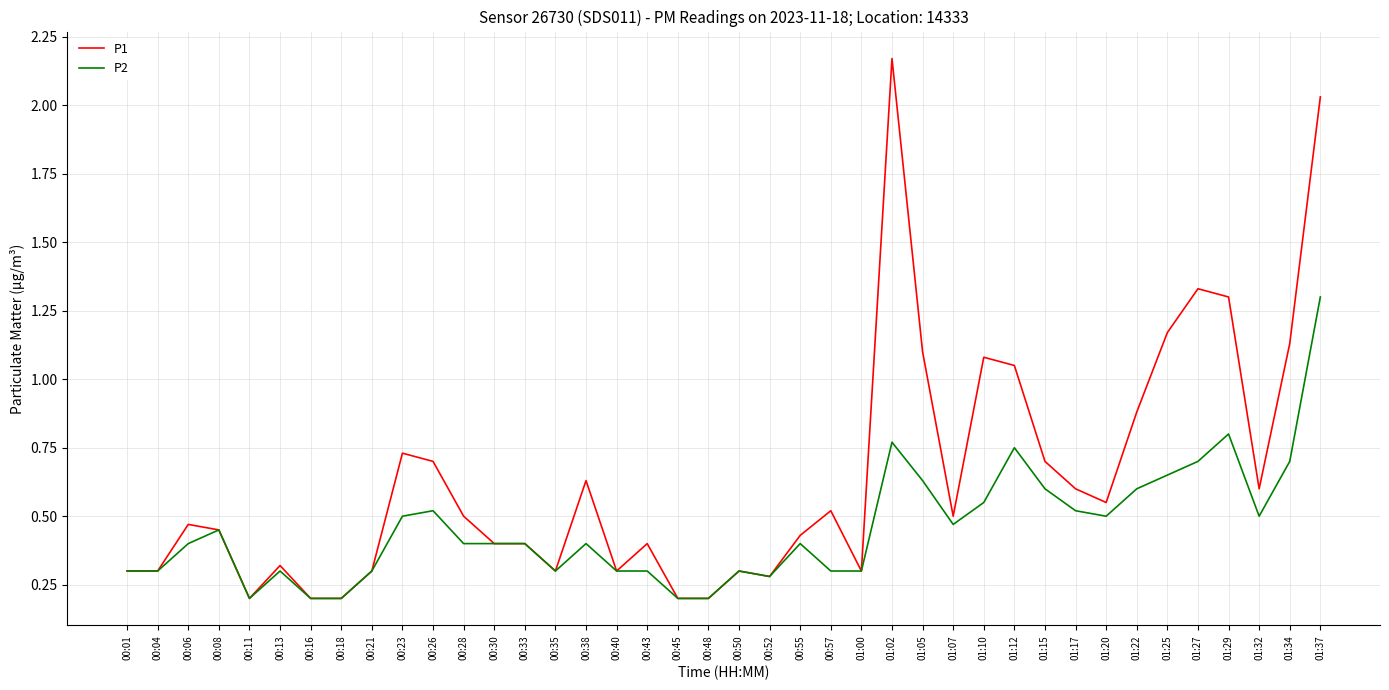

Rank the series by their average value, from lowest to highest.

P2, P1